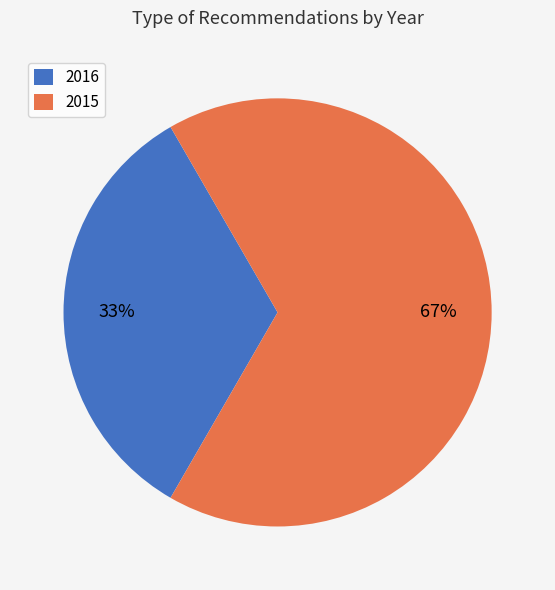

Do 2015 and 2016 together represent more than half of the pie?

Yes